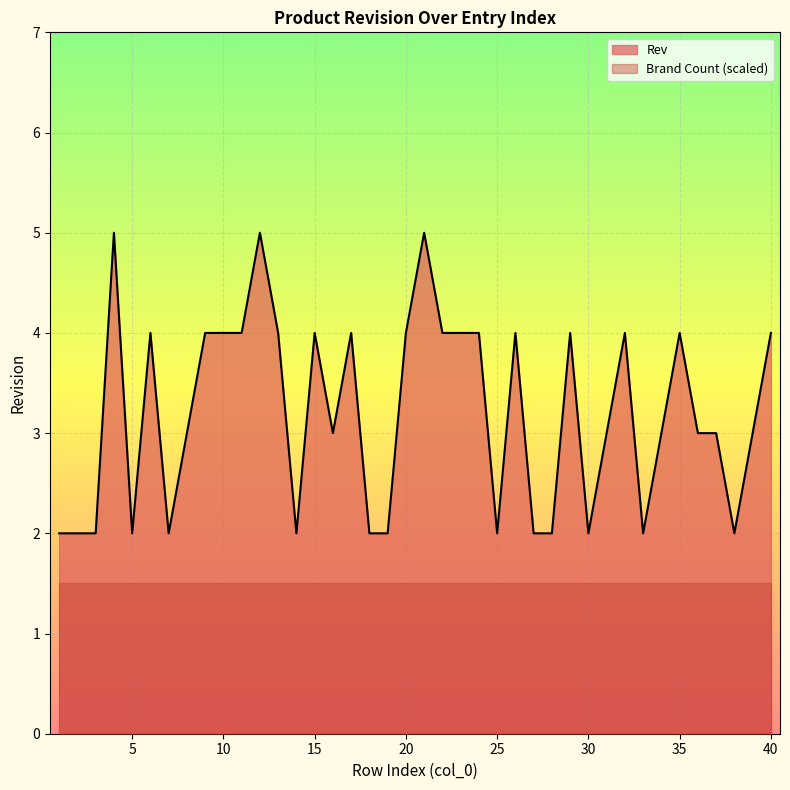

True or false: the data shows 4 at 9.

True